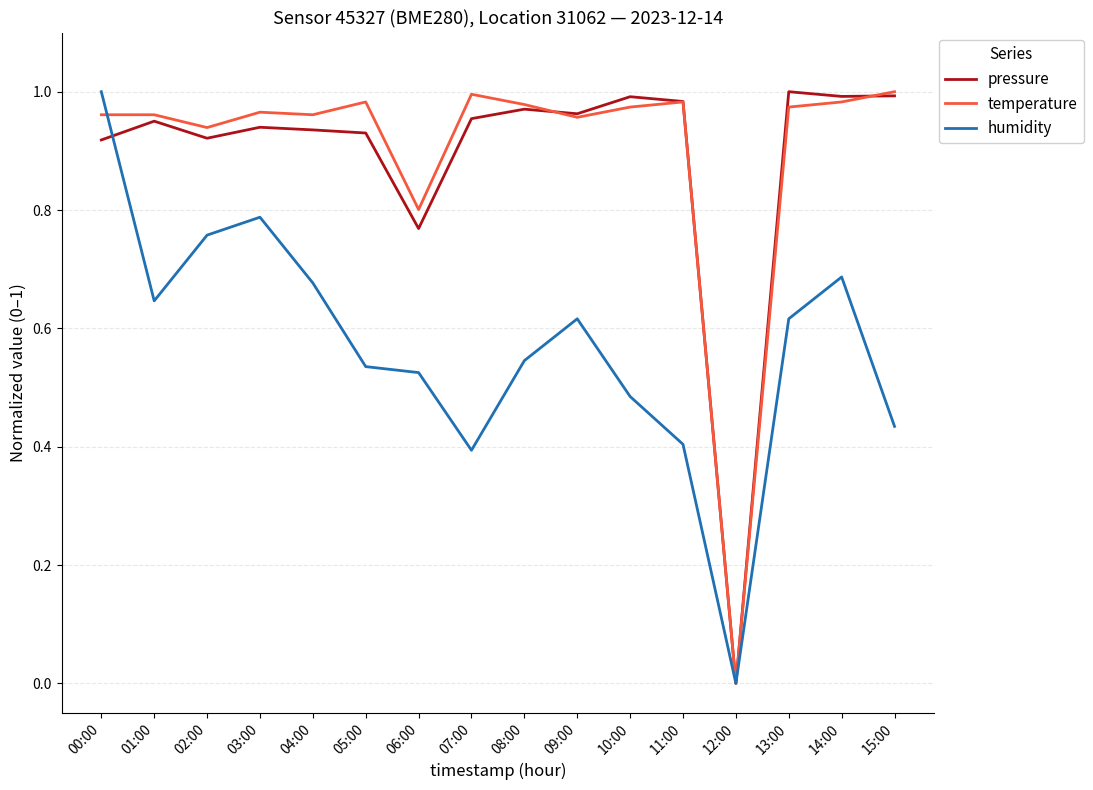

Is it true that humidity equals 0.4 at 07:00?

True